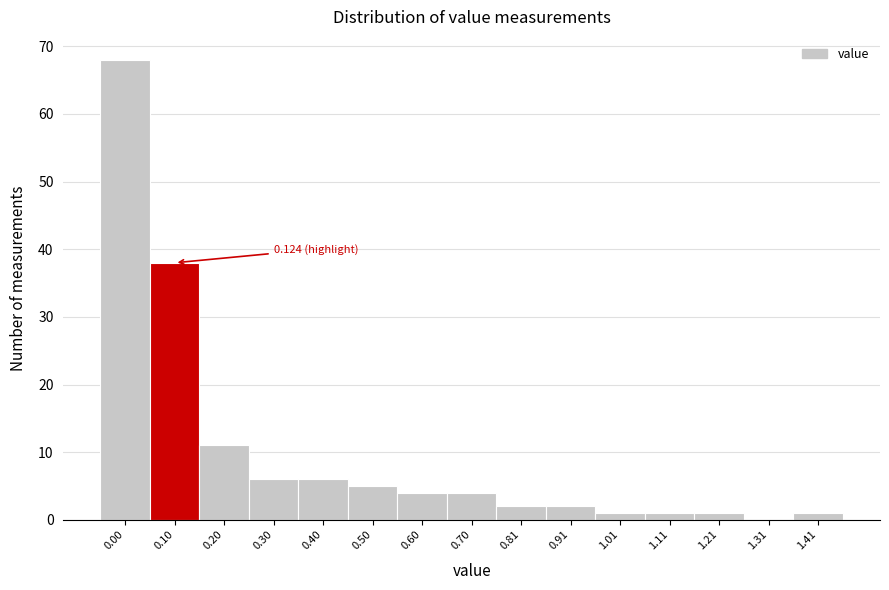

What is the change in value from 0.00 to 1.31?

-68